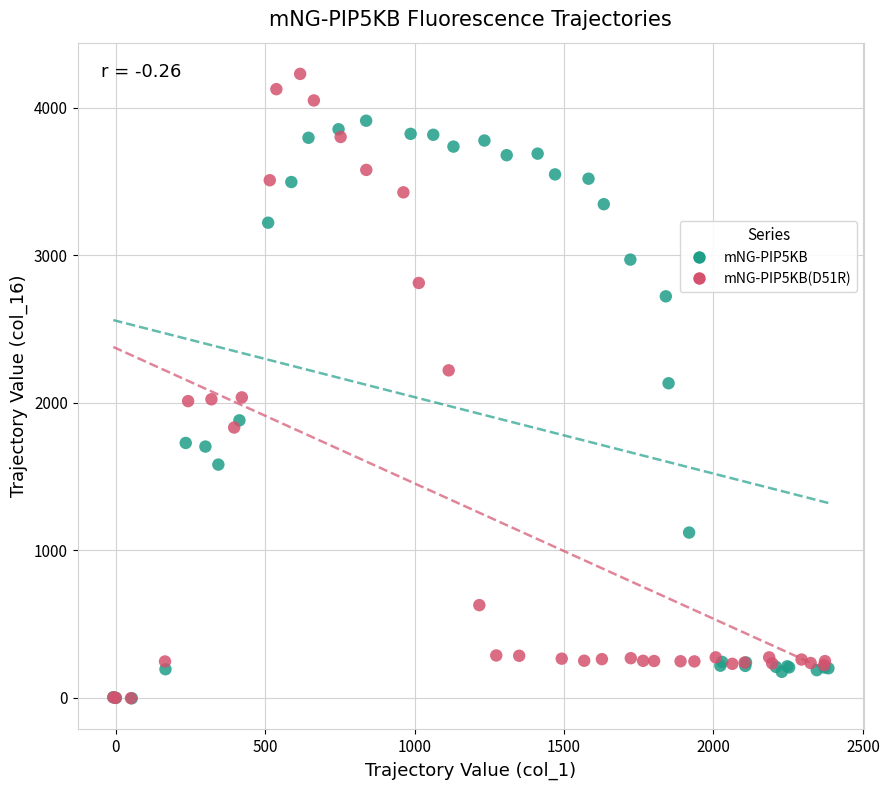

Which series contains the highest Y value?

mNG-PIP5KB(D51R)